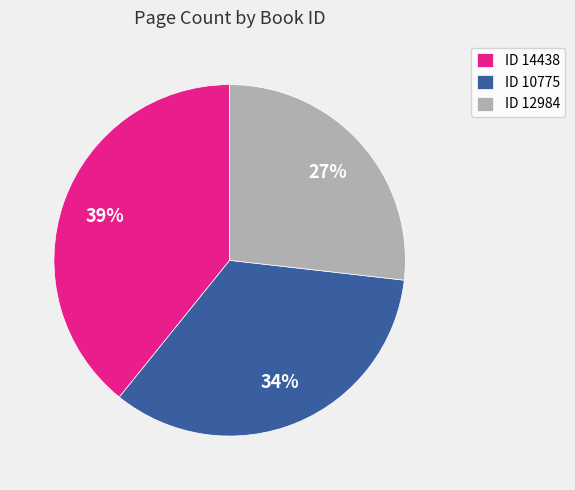

Is it true that ID 14438 is 32% of the pie?

False